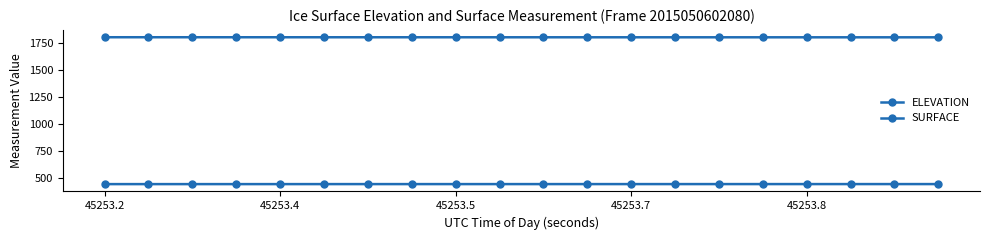

What is the value of the ELEVATION point at the 16th from the left?

1800.4